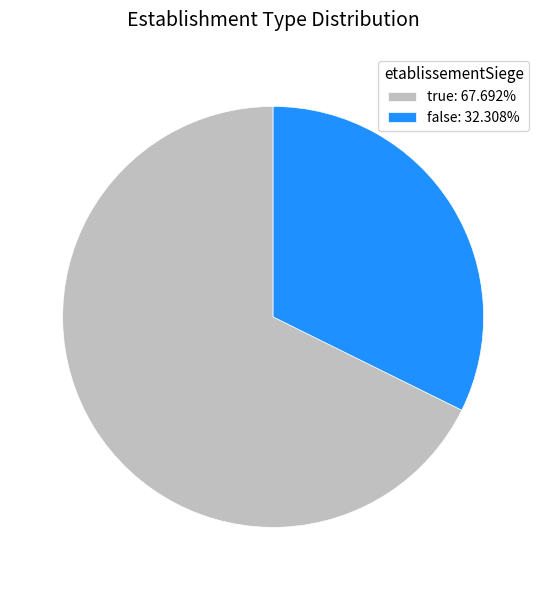

Is it true that true is 59% of the pie?

False